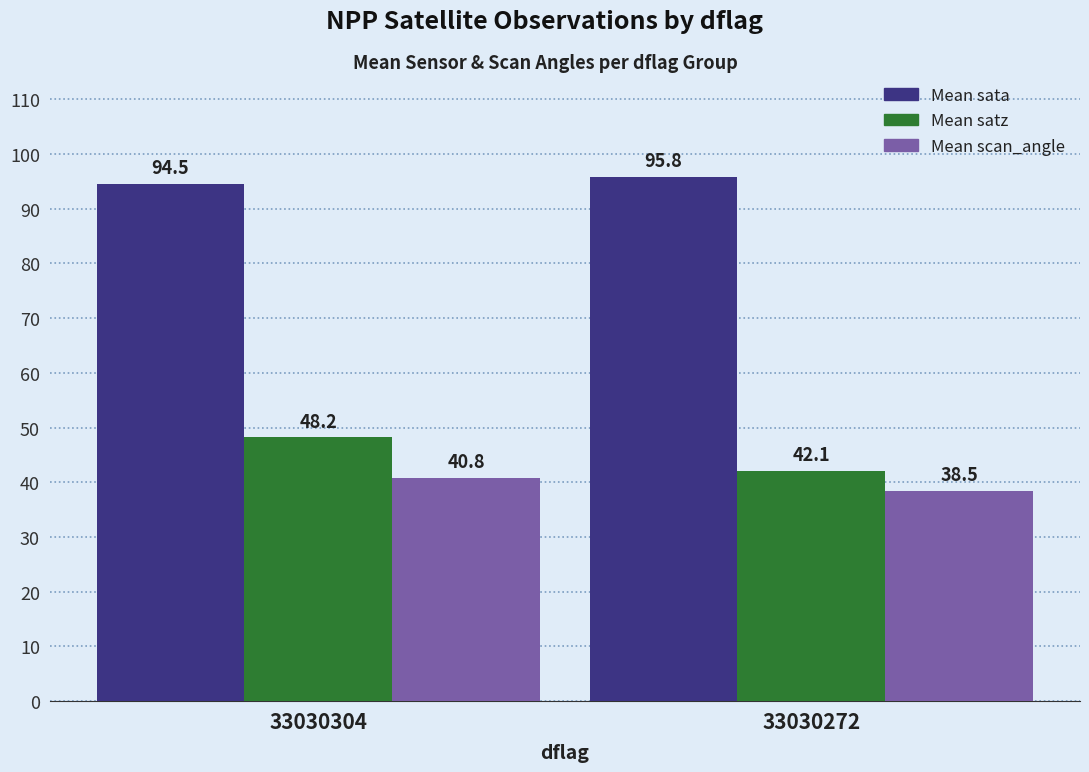

Which series changed the most between 33030304 and 33030272?

Mean satz